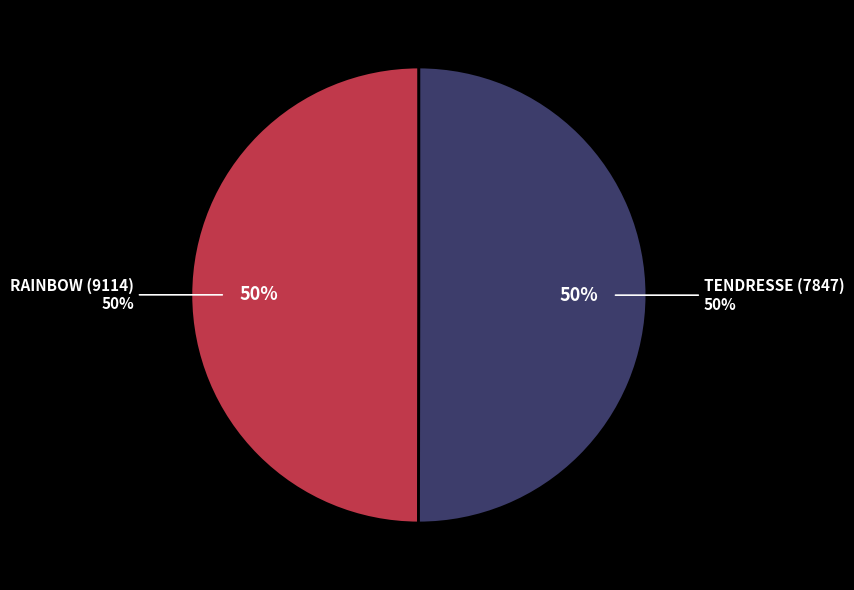

To the nearest percent, what percentage of the pie is RAINBOW (9114)?

50%